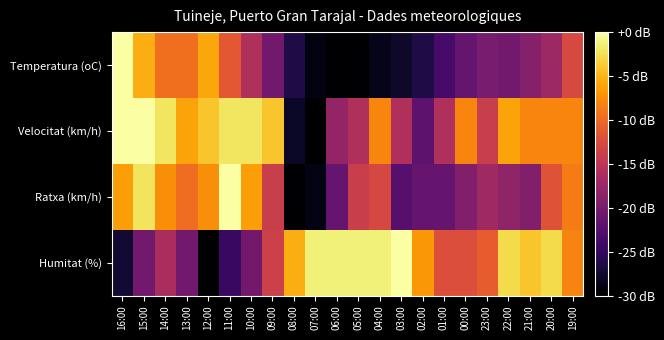

At which category does the chart reach its minimum across all series?

06:00